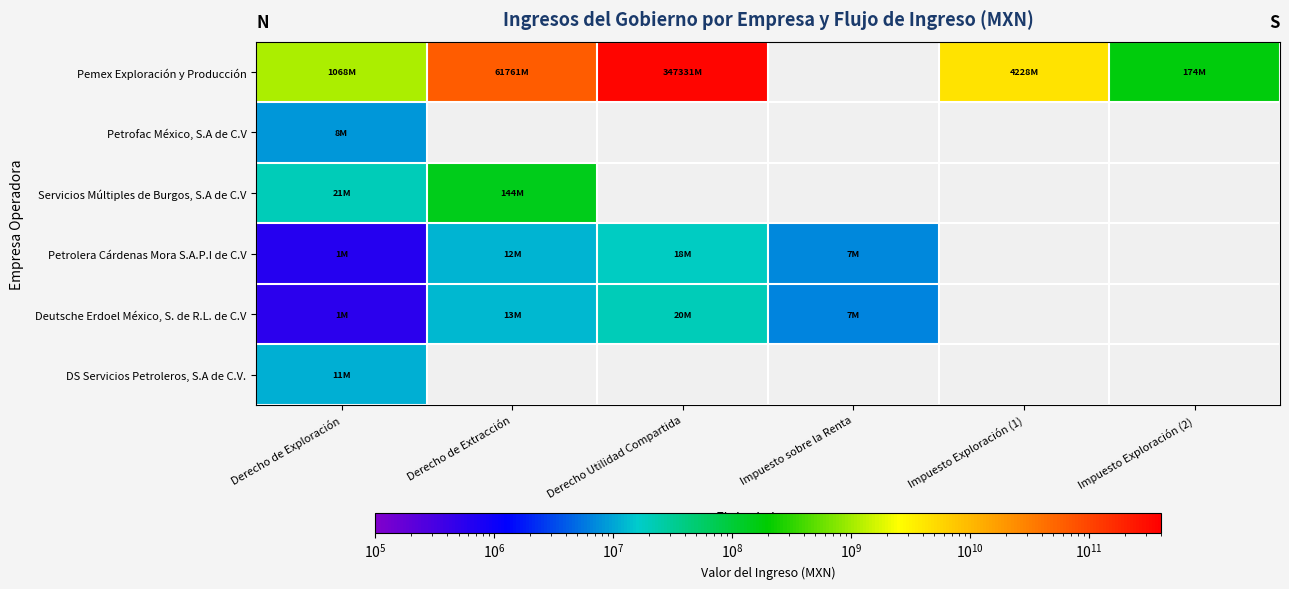

At how many categories does at least one series exceed 66998069954?

1